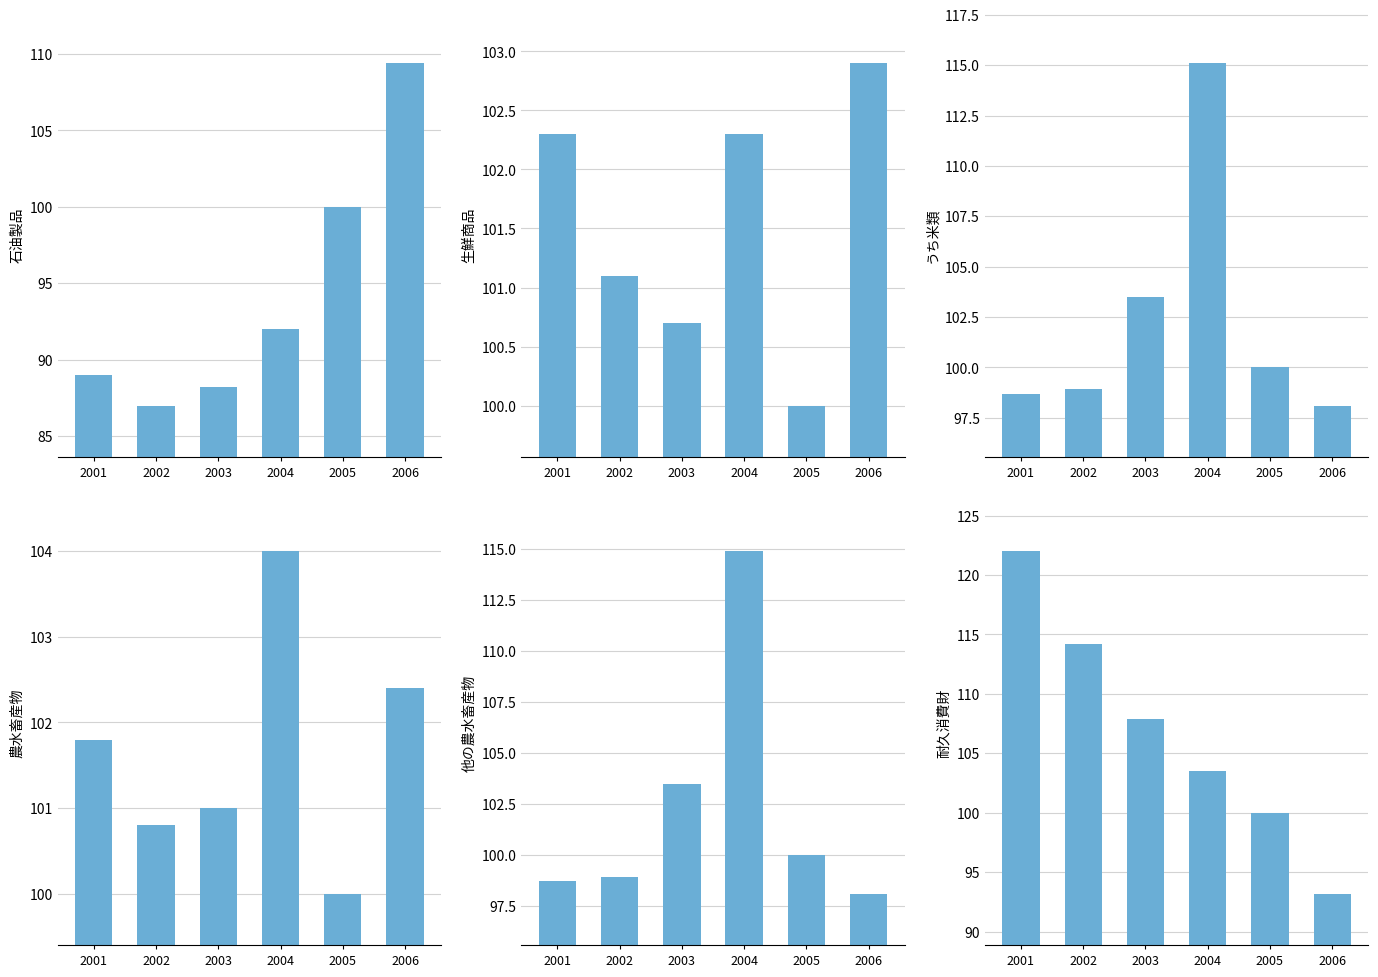

What is the value of the 耐久消費財 bar at the 5th from the left?

100.0